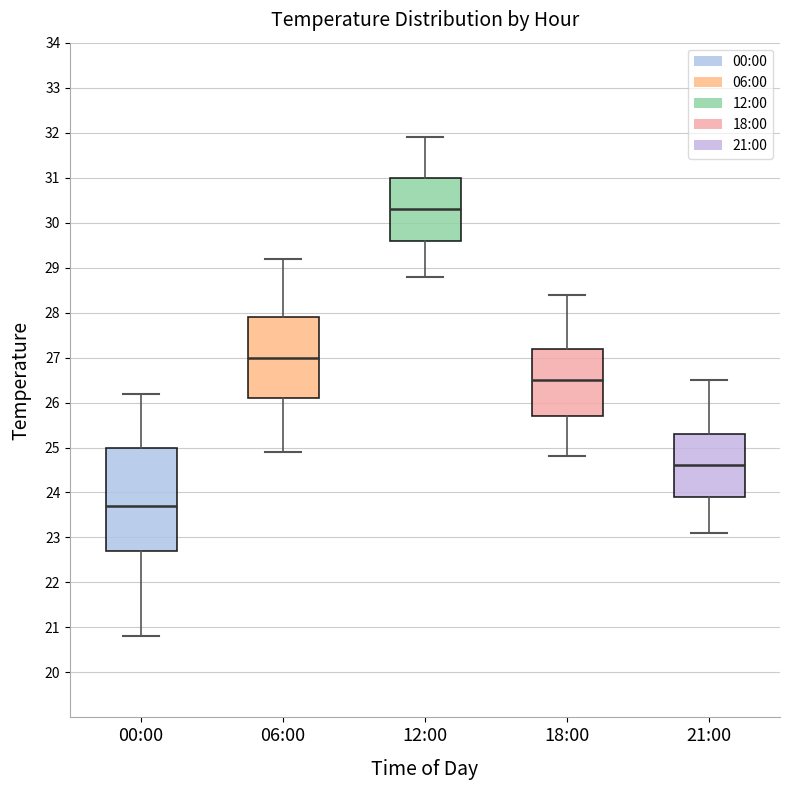

Which box has the highest median line?

12:00